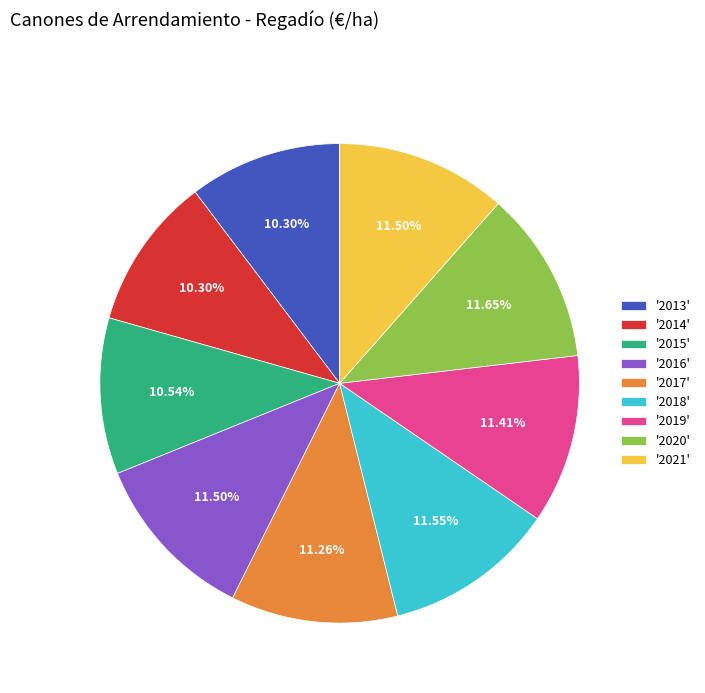

Combined, do '2019' and '2017' account for over 50%?

No